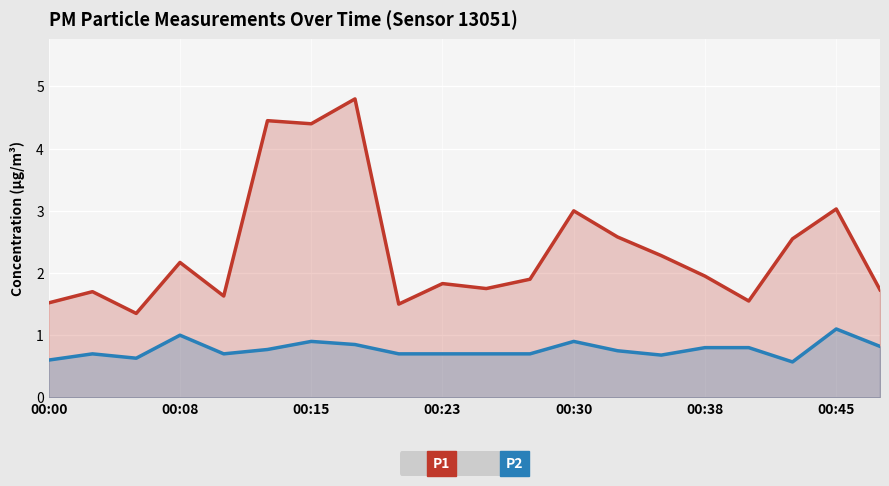

True or false: P2 and P1 intersect in this chart.

False